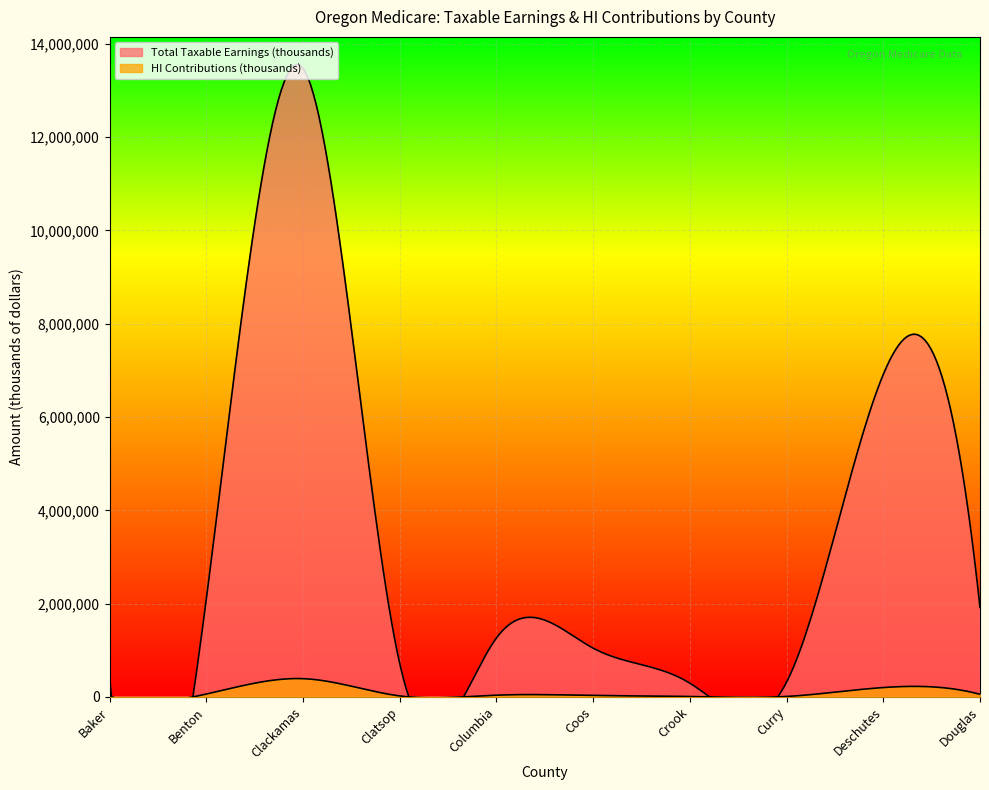

What value does the HI Contributions (thousands) series have at Coos?

30301